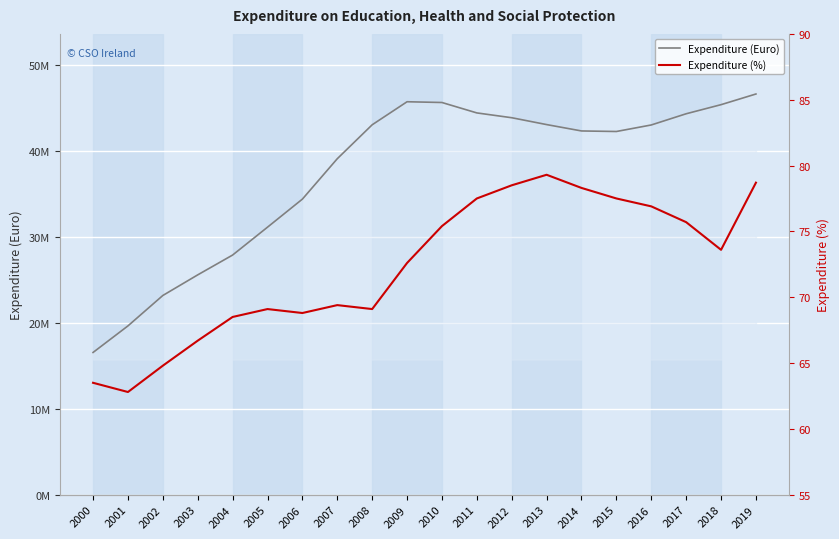

What is the value of the Expenditure (%) point at the 11th from the left?

75.4